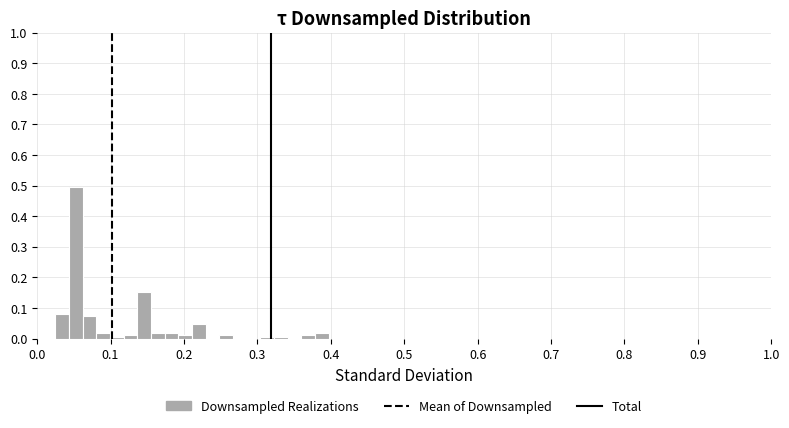

Read against the x-axis, roughly where is the centre of the tallest bar?

0.05